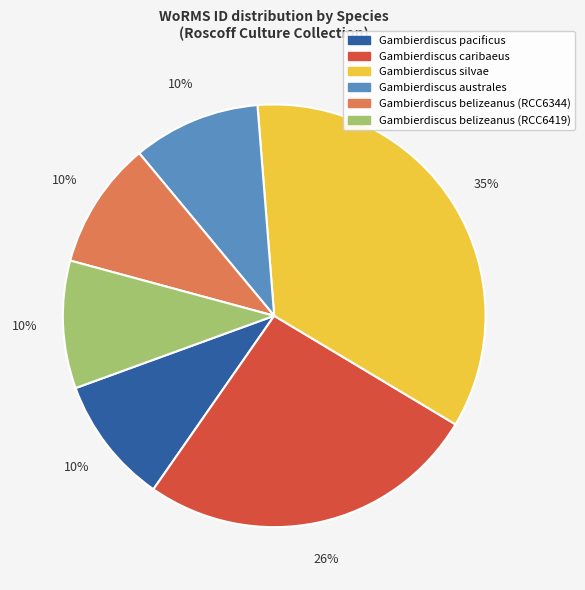

Does Gambierdiscus pacificus account for over 50% of the chart?

No